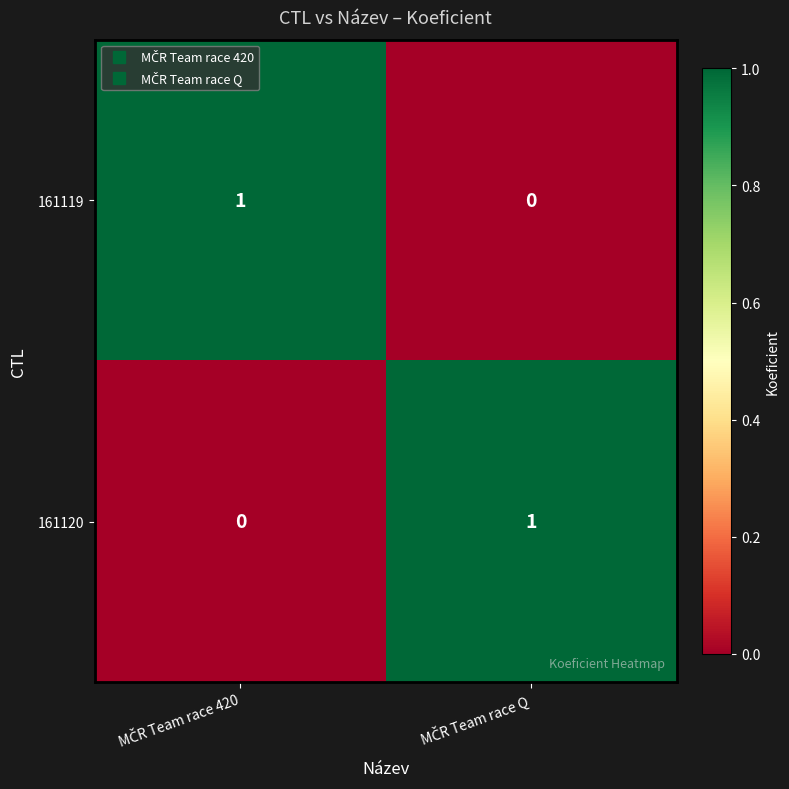

Reading left to right, extract all data points from this chart.

161119: 1	0
161120: 0	1